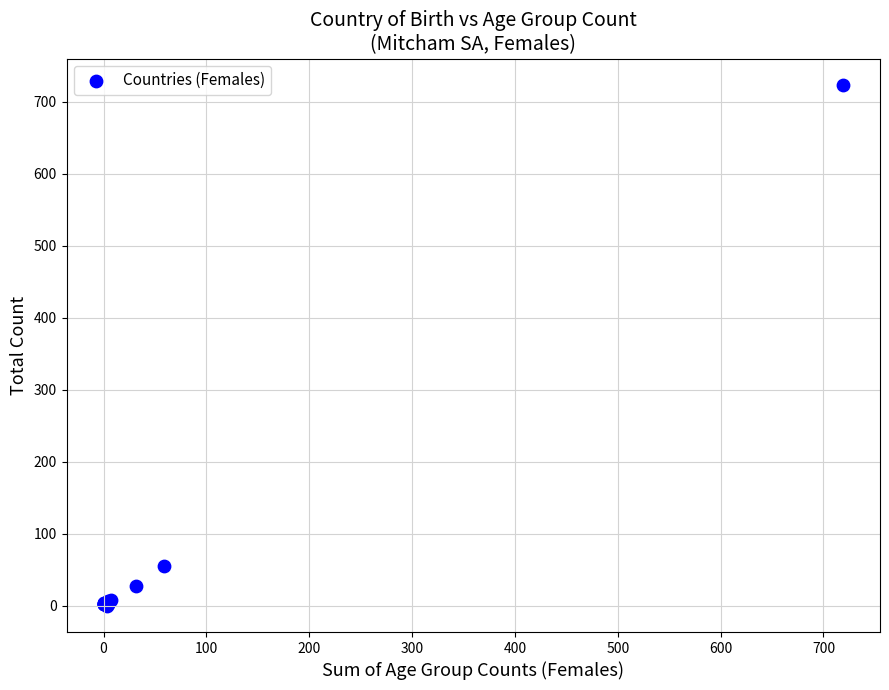

What Y value in the scatter plot is closest to 362?

55